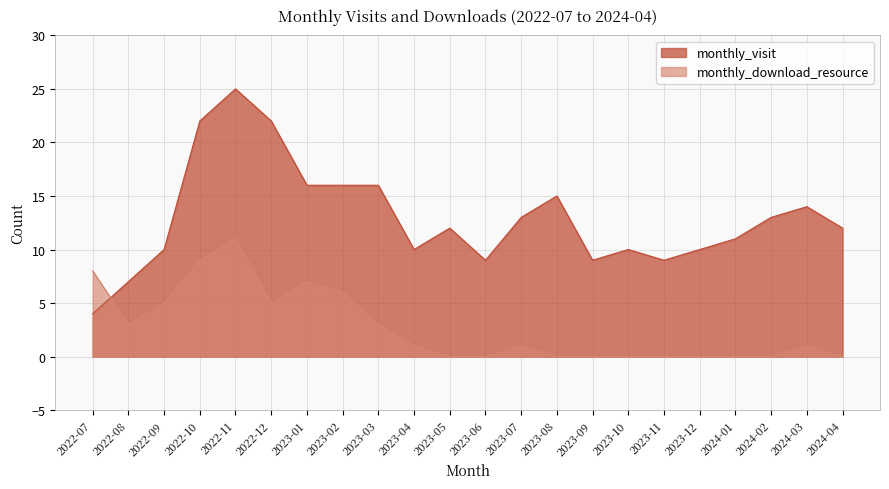

At 2023-08, list the series in order from largest to smallest.

monthly_visit, monthly_download_resource